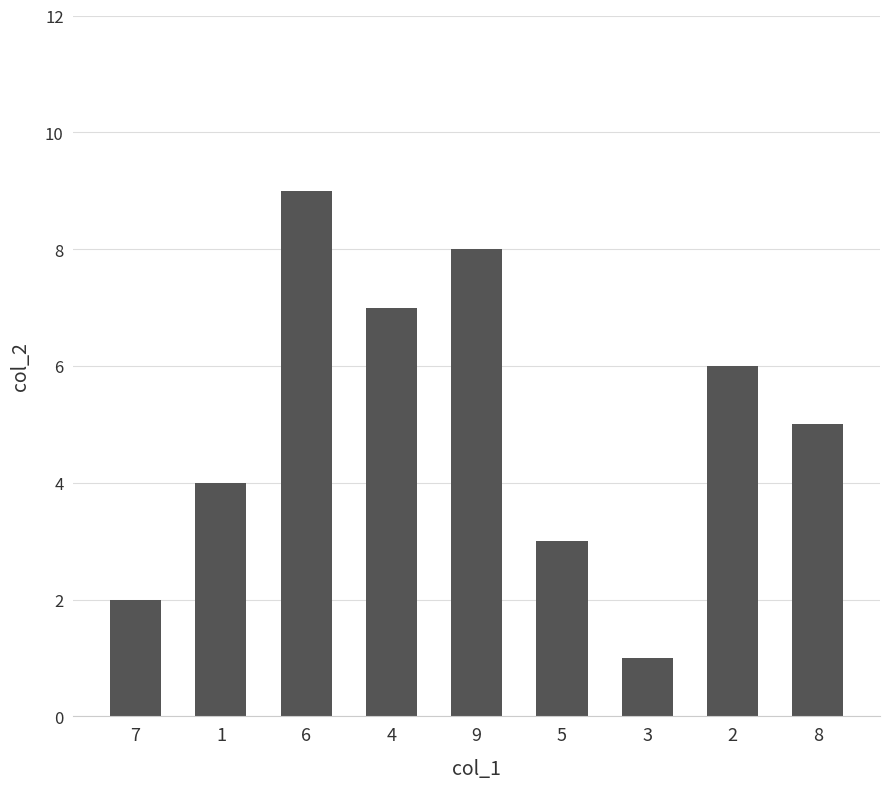

How many distinct data groups are displayed?

1